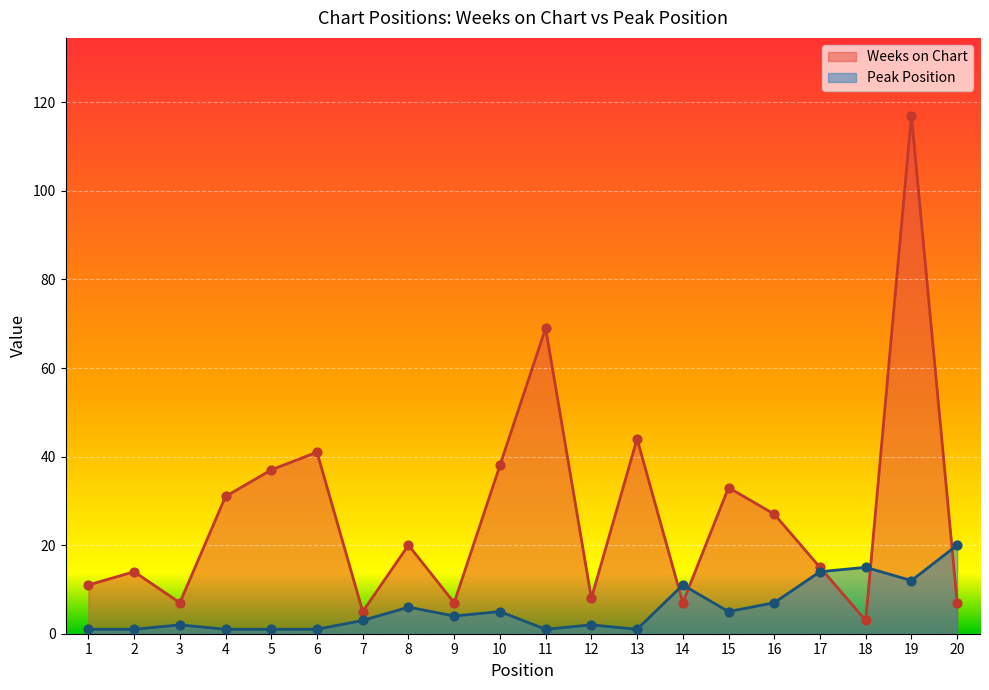

Which series has the widest spread of Y values?

Weeks on Chart